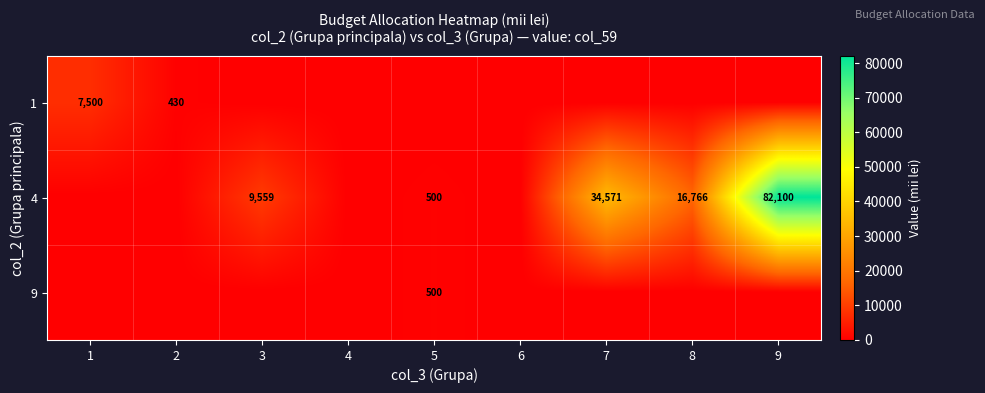

The 4 series shows 9559 at 3. True or false?

True